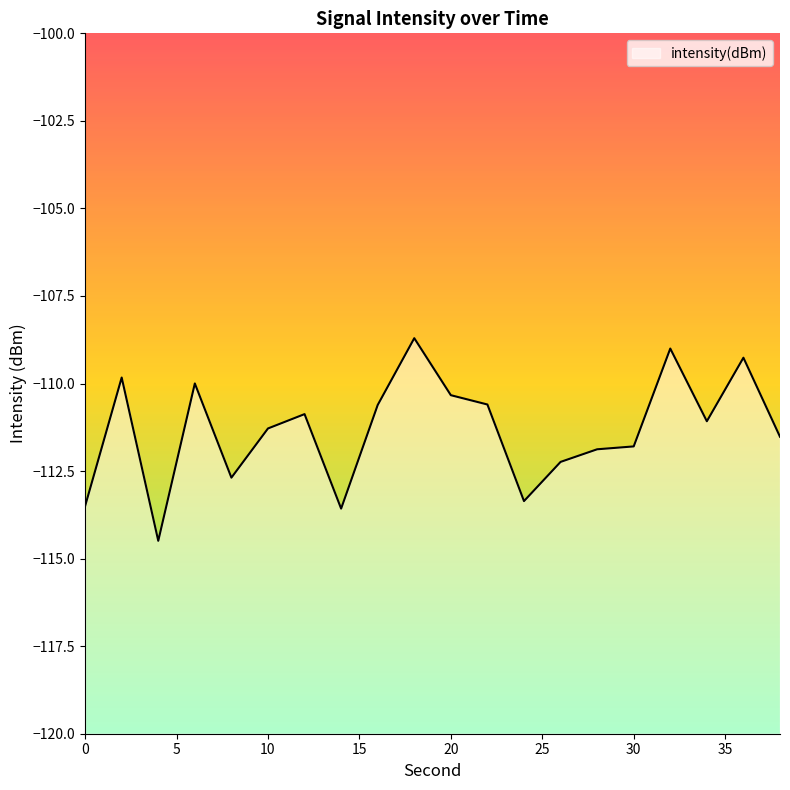

Reading left to right, transcribe all the data shown in this chart.

-113.5	-109.8	-114.5	-110.0	-112.7	-111.3	-110.9	-113.6	-110.6	-108.7	-110.3	-110.6	-113.4	-112.2	-111.9	-111.8	-109.0	-111.1	-109.3	-111.5